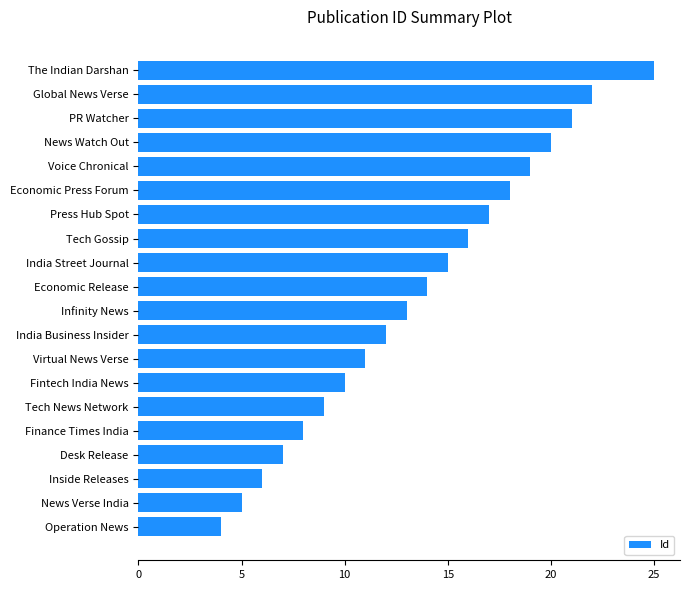

How many bars are there in total?

20